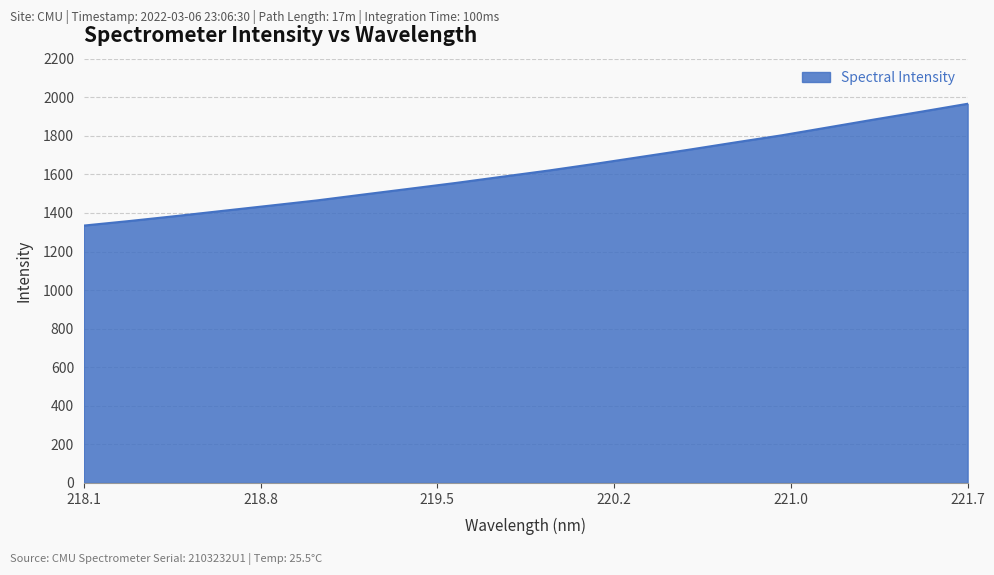

What is the smallest value displayed?

1334.6